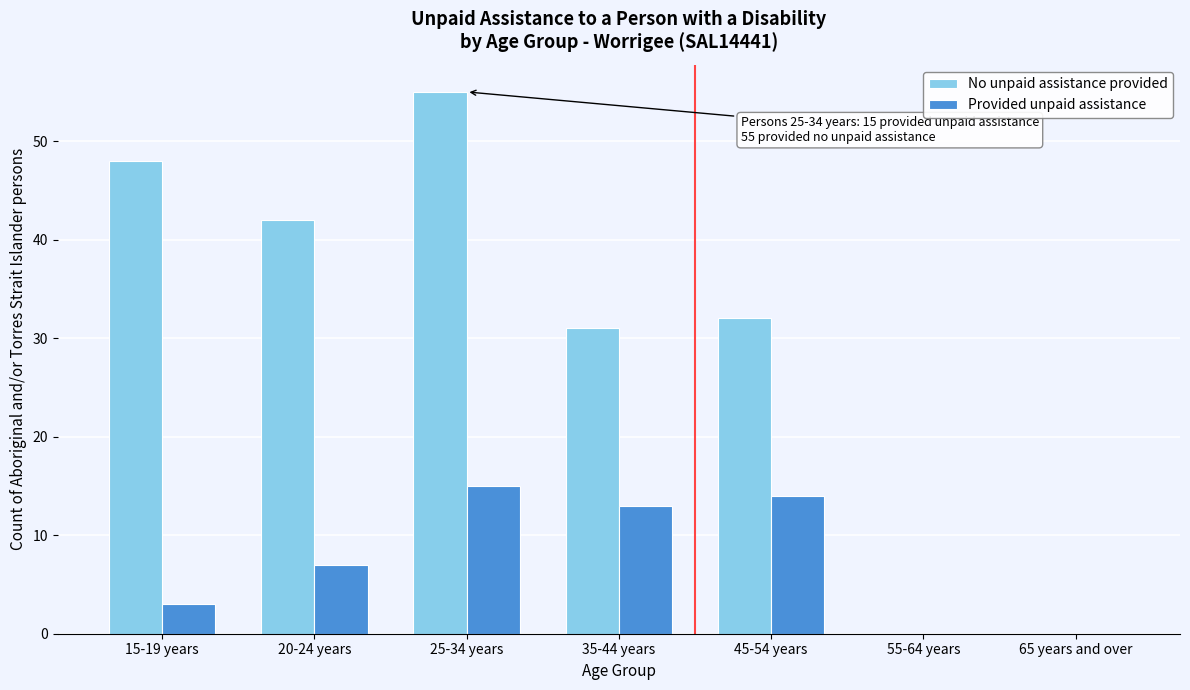

Reading left to right, what are all the values shown in this chart?

No unpaid assistance provided: 15-19 years=48	20-24 years=42	25-34 years=55	35-44 years=31	45-54 years=32	55-64 years=0	65 years and over=0
Provided unpaid assistance: 15-19 years=3	20-24 years=7	25-34 years=15	35-44 years=13	45-54 years=14	55-64 years=0	65 years and over=0